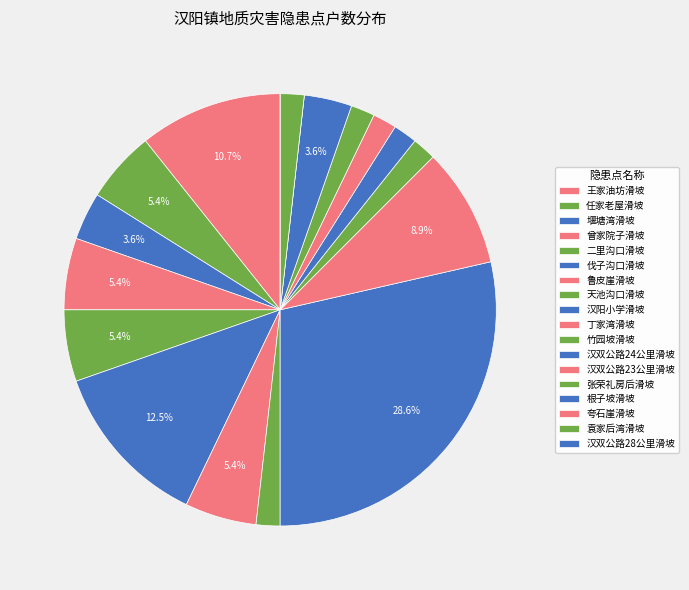

The 王家油坊滑坡 slice represents 11% of the pie. True or false?

True